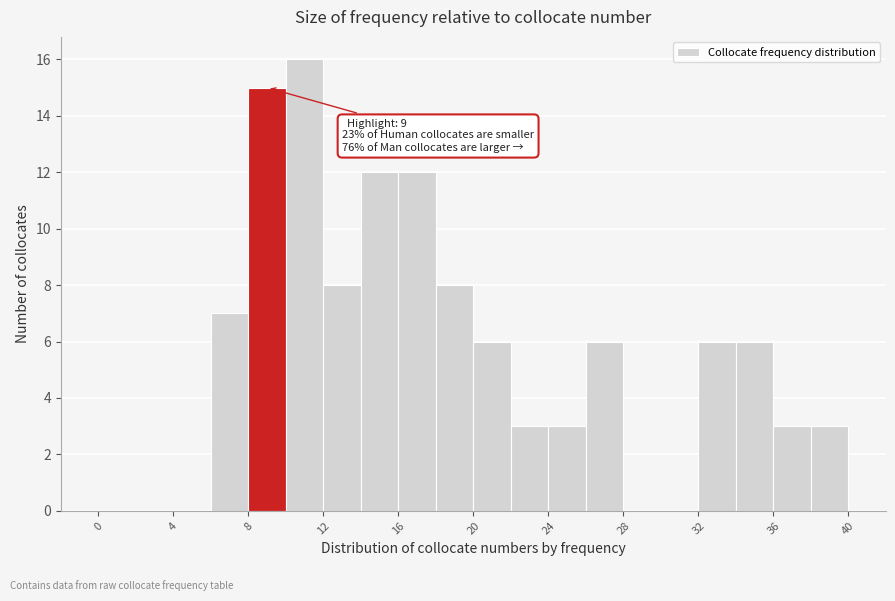

Over which range of the x-axis is the bar tallest?

10 to 12